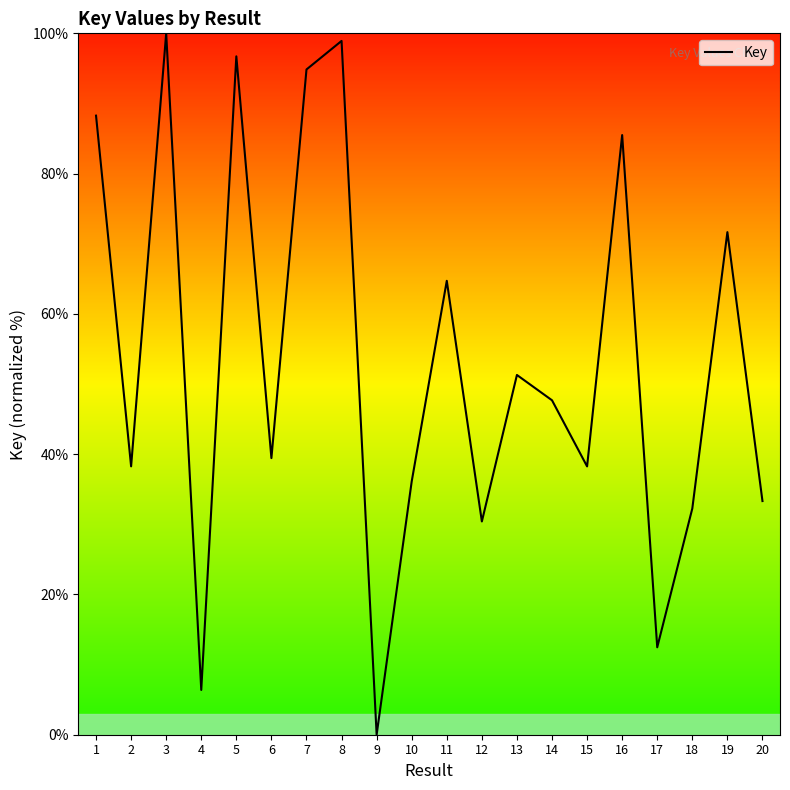

What is the difference between the maximum and minimum values?

100.0